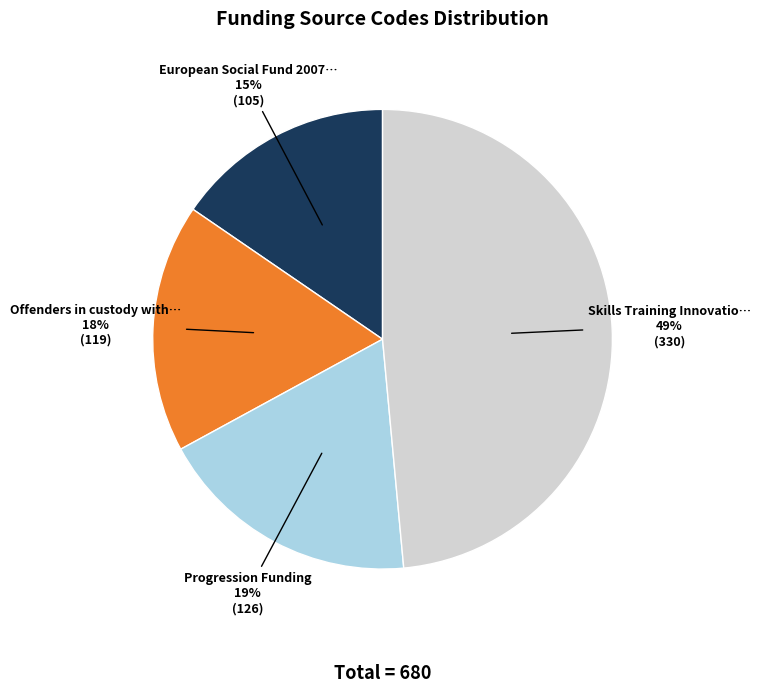

Is there any slice that represents more than half of the pie?

No